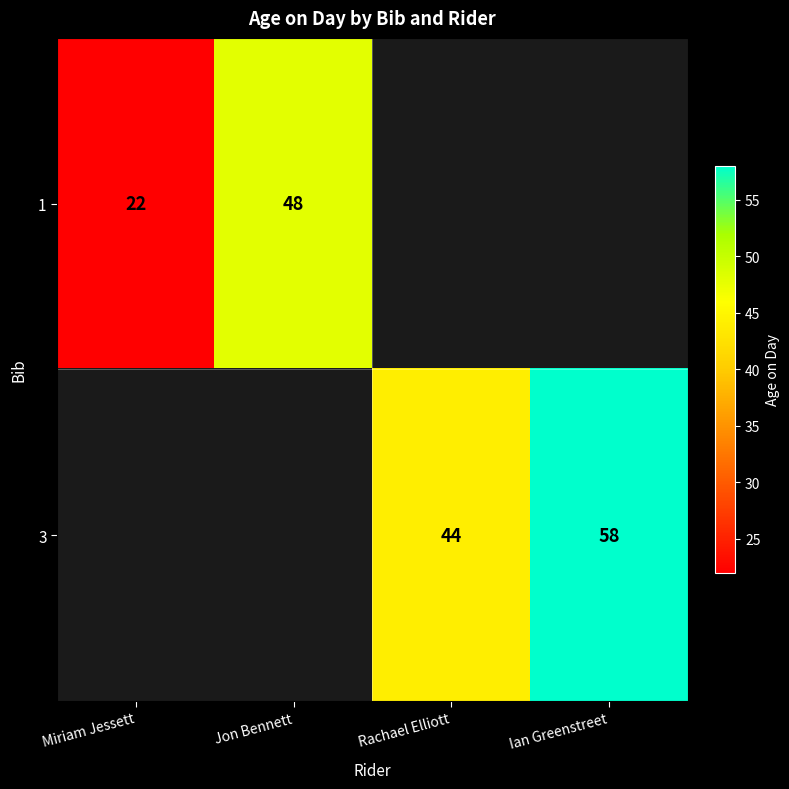

The value of 1 at Miriam Jessett is 22. True or false?

True